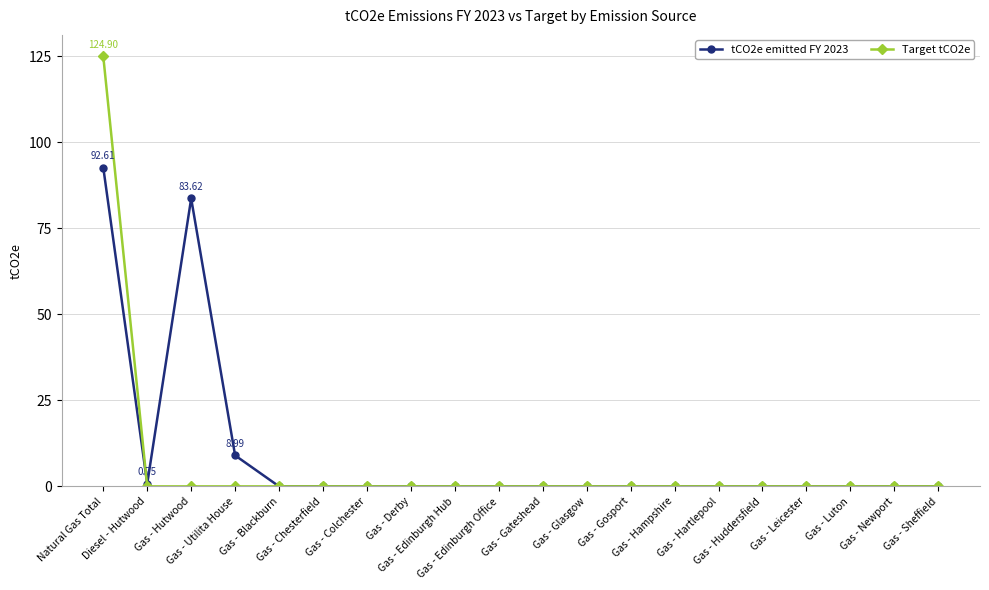

Reading left to right, extract all data points from this chart.

tCO2e emitted FY 2023: 92.6	0.8	83.6	9.0	0.0	0.0	0.0	0.0	0.0	0.0	0.0	0.0	0.0	0.0	0.0	0.0	0.0	0.0	0.0	0.0
Target tCO2e: 124.9	0.0	0.0	0.0	0.0	0.0	0.0	0.0	0.0	0.0	0.0	0.0	0.0	0.0	0.0	0.0	0.0	0.0	0.0	0.0